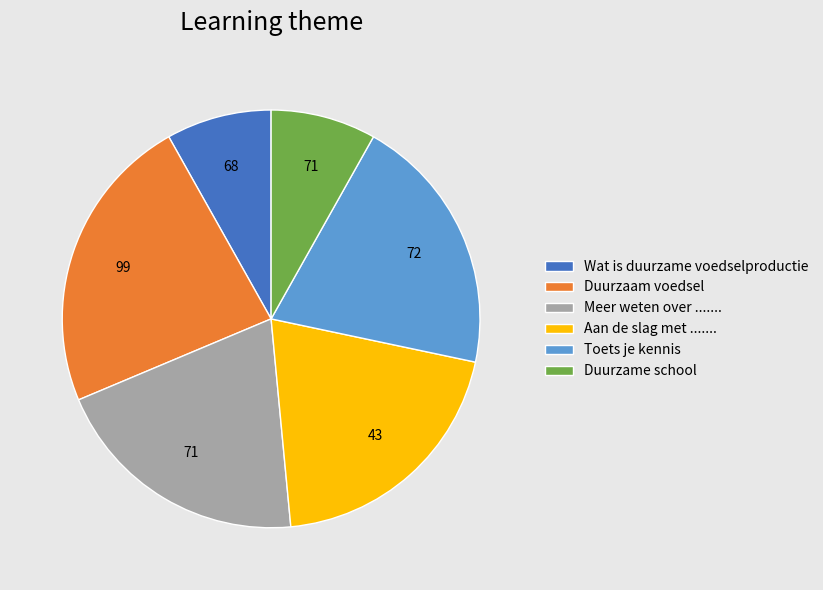

The Aan de slag met ....... slice represents 8% of the pie. True or false?

False